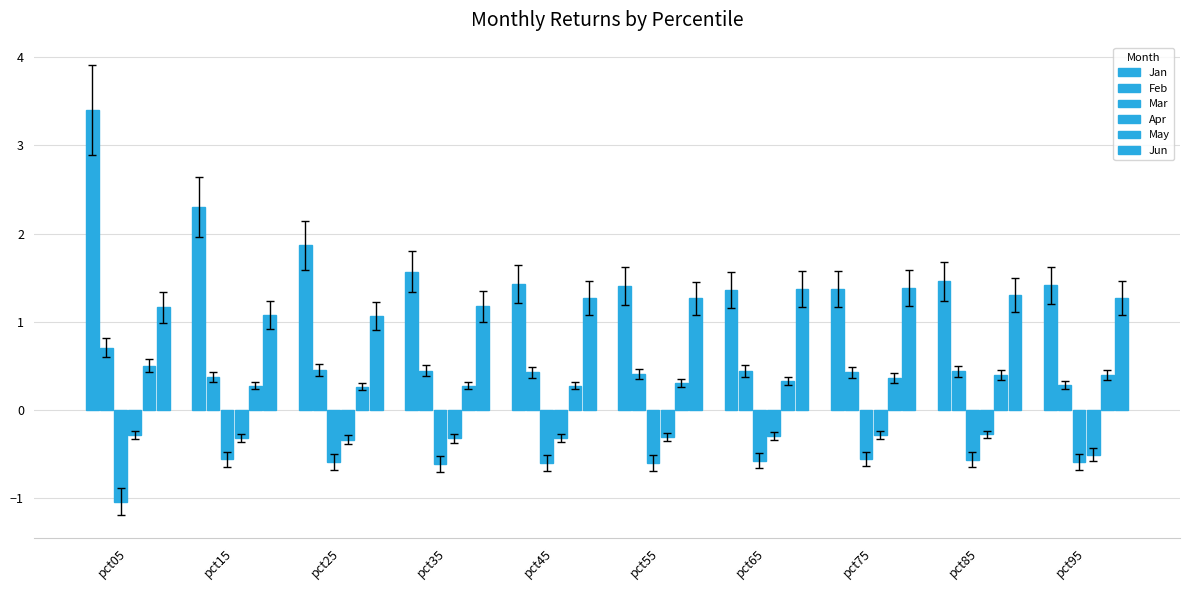

What is the sum of all Mar values?

-6.3